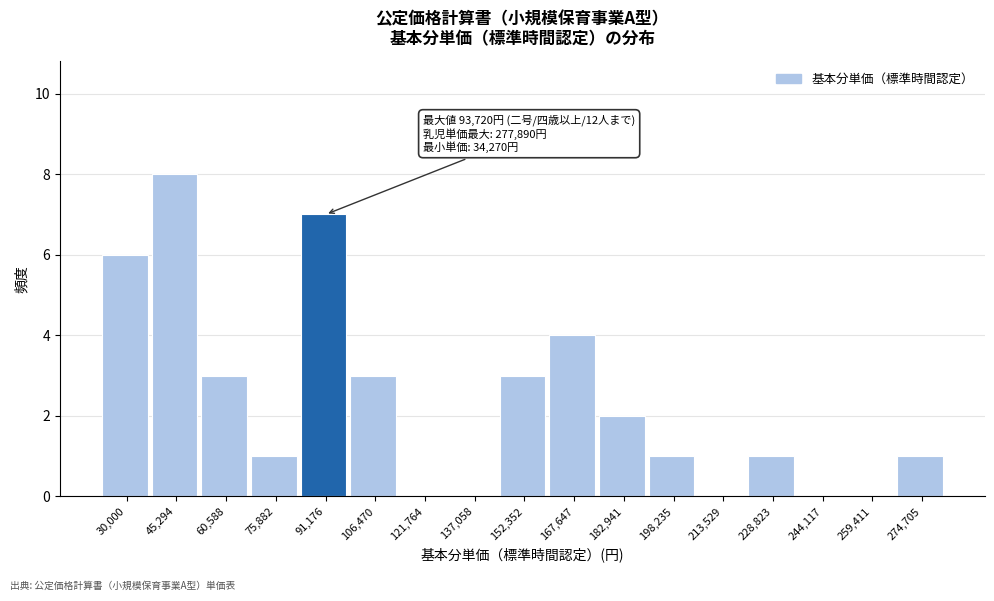

Reading right to left, extract all data points from this chart.

274,705=1	259,411=0	244,117=0	228,823=1	213,529=0	198,235=1	182,941=2	167,647=4	152,352=3	137,058=0	121,764=0	106,470=3	91,176=7	75,882=1	60,588=3	45,294=8	30,000=6